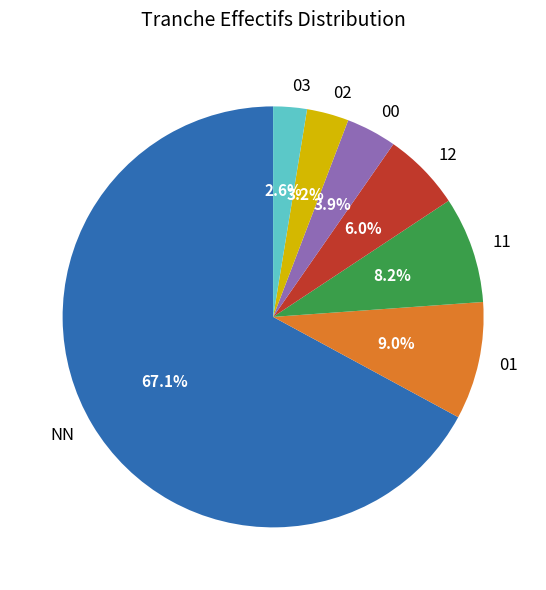

What percentage is the 12 slice, to the nearest percent?

6%